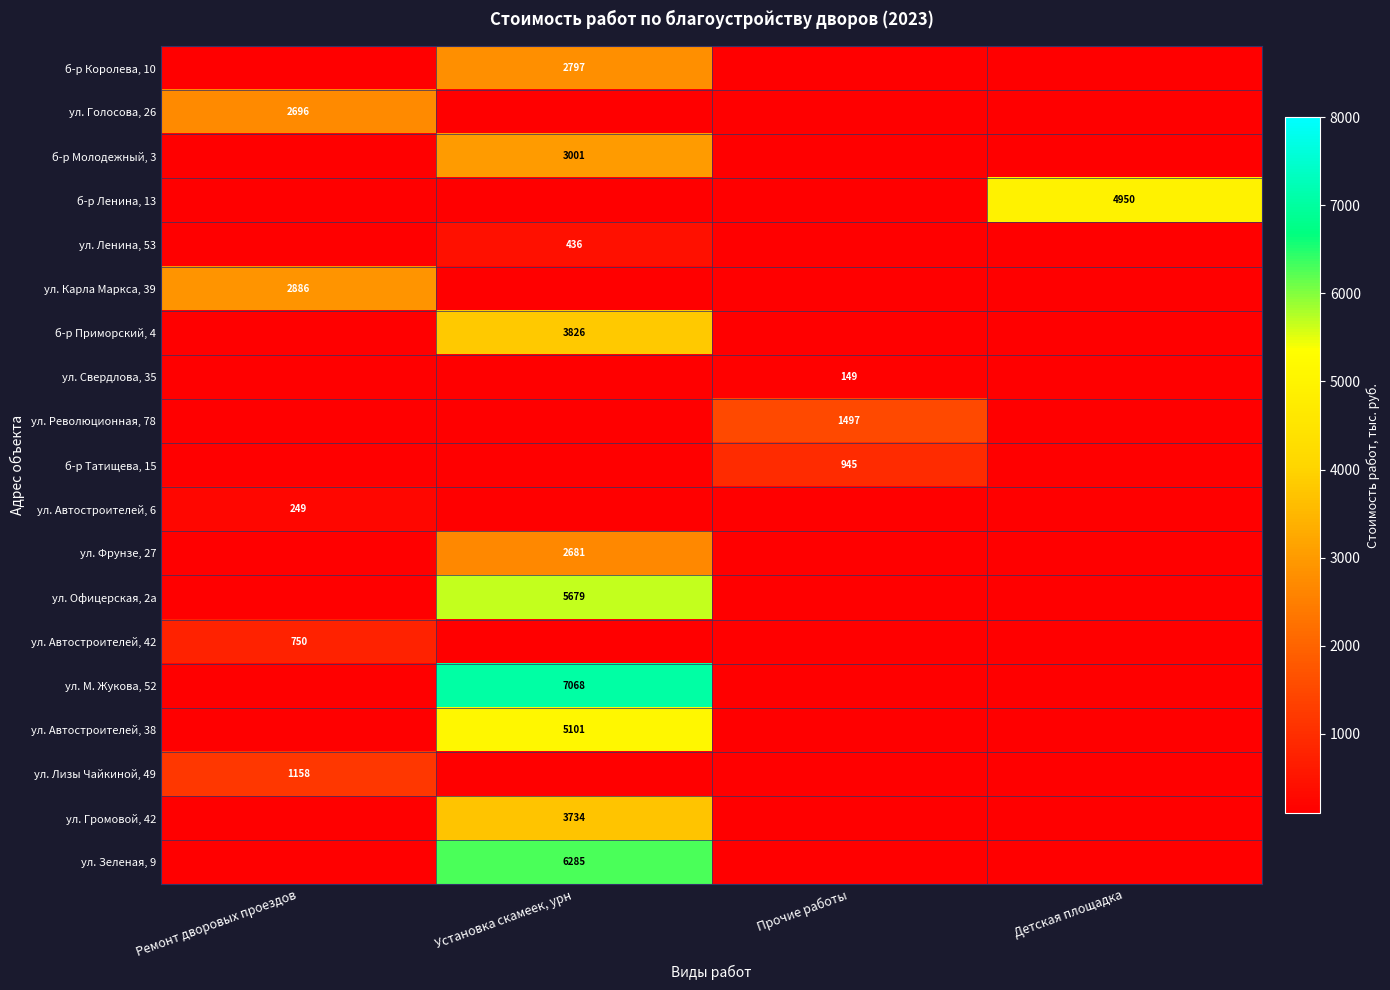

True or false: ул. Карла Маркса, 39 has a value of 4566 at Ремонт дворовых проездов.

False